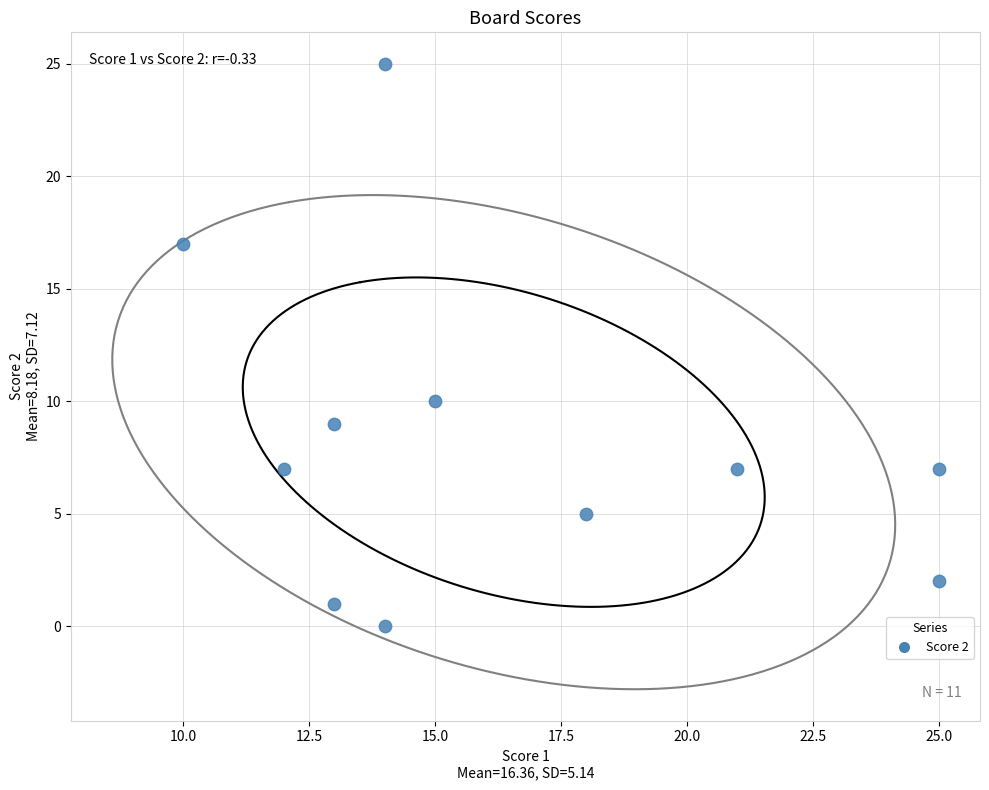

What is the range of X values (max minus min)?

15